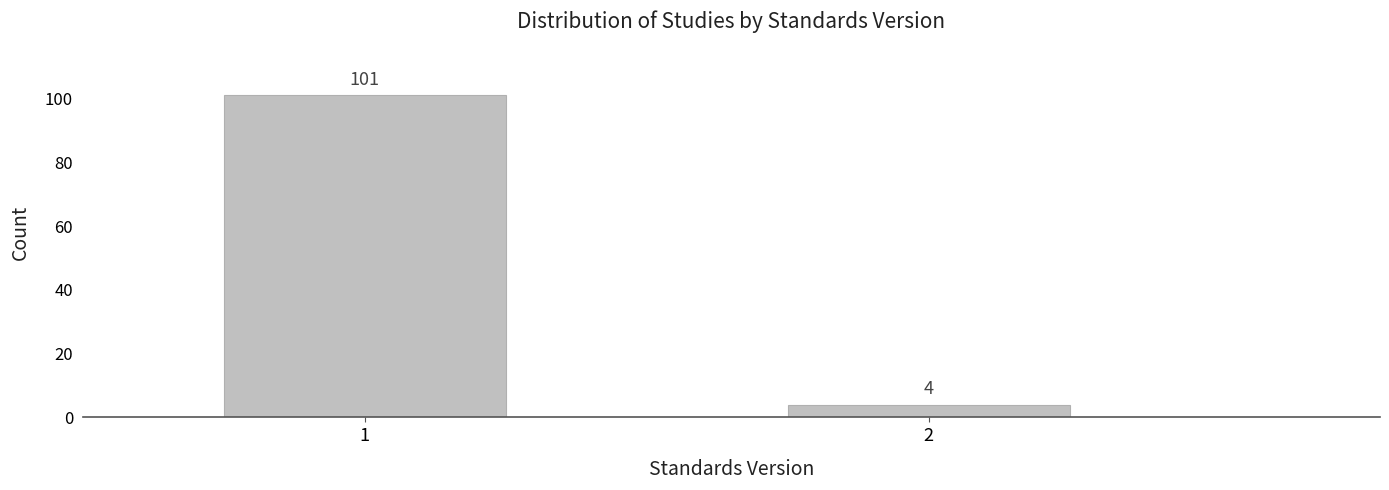

Reading right to left, list all the values displayed in this chart.

4	101